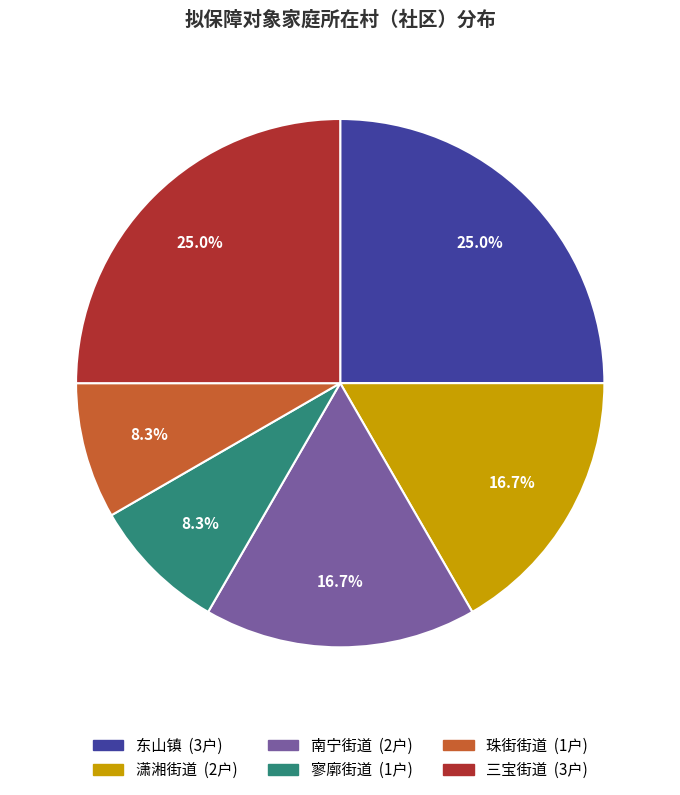

Is there any slice that represents more than half of the pie?

No